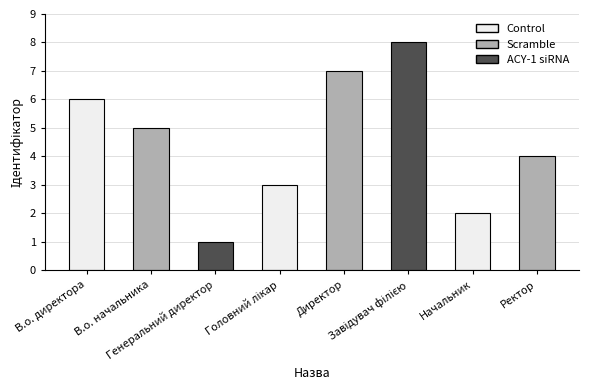

How many data points are less than 5?

4